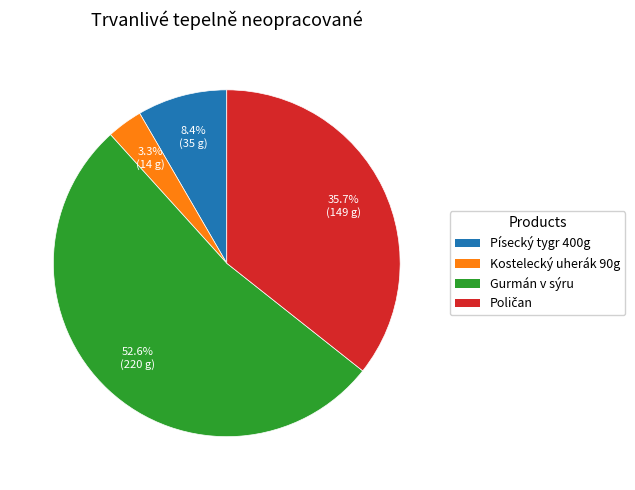

What is the smallest slice in the pie chart?

Kostelecký uherák 90g